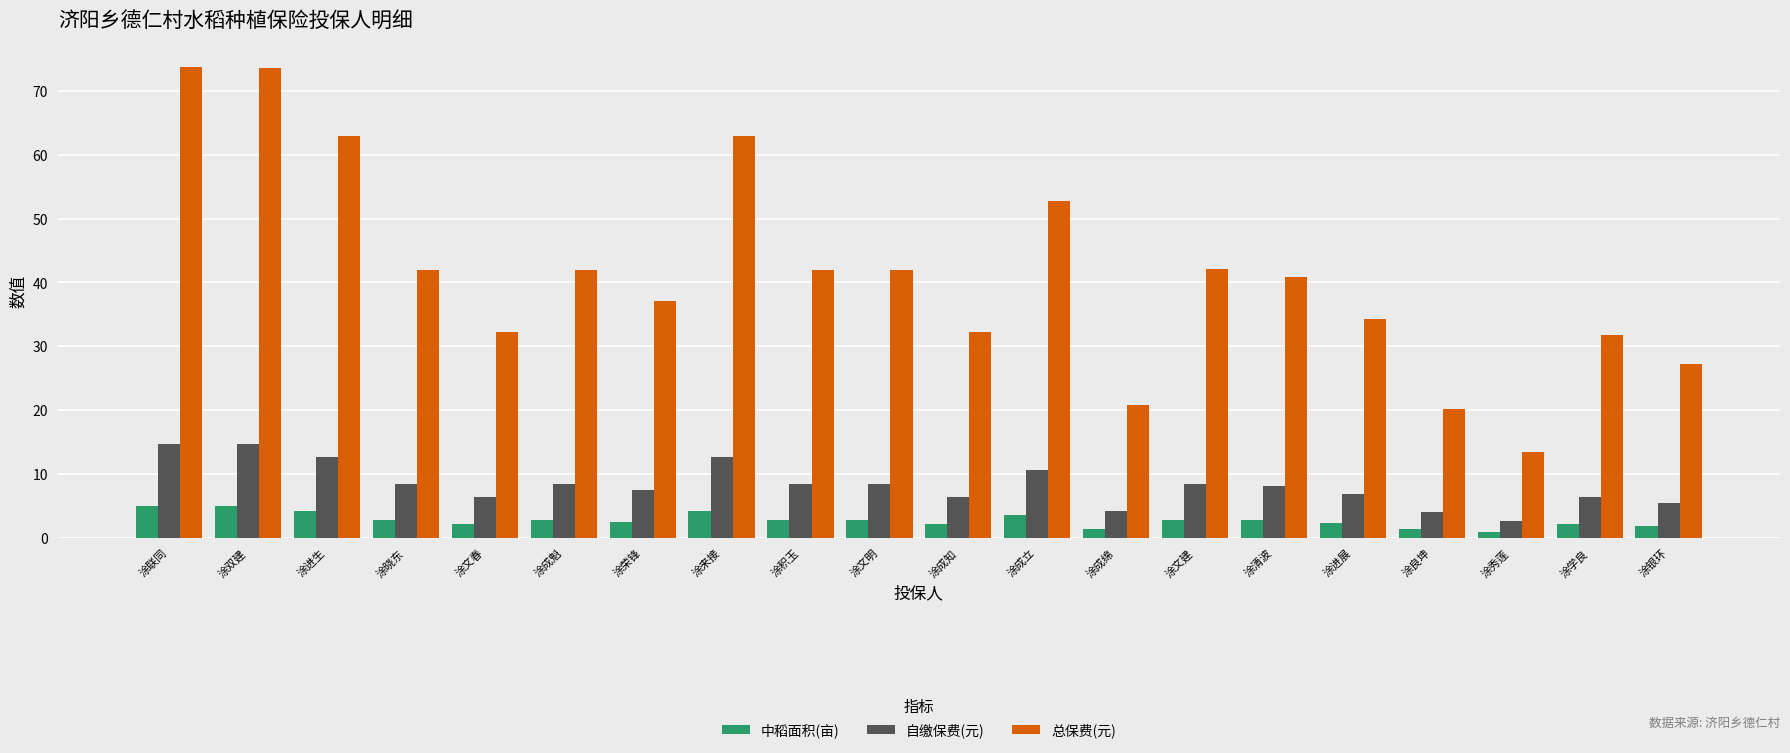

Where does the 总保费(元) series first go above 42?

涂联同